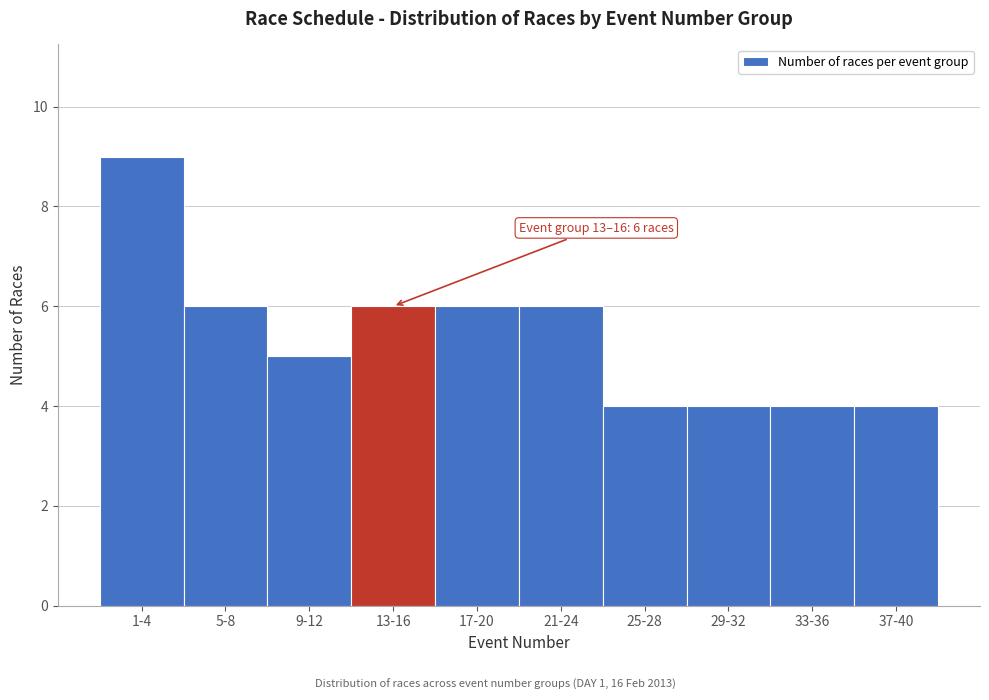

Reading left to right, extract all data points from this chart.

9	6	5	6	6	6	4	4	4	4